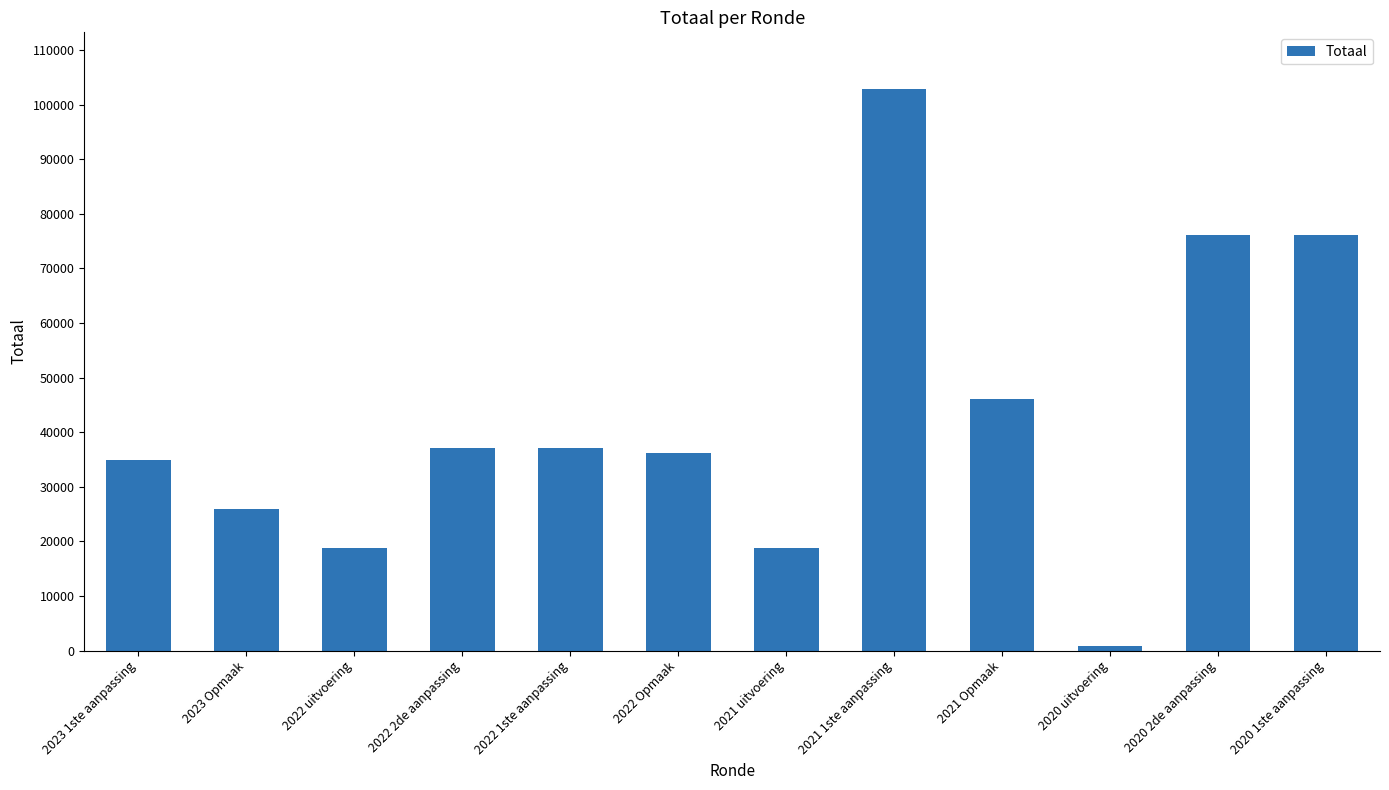

What is the approximate value at 2021 1ste aanpassing, to the nearest 50?

102950